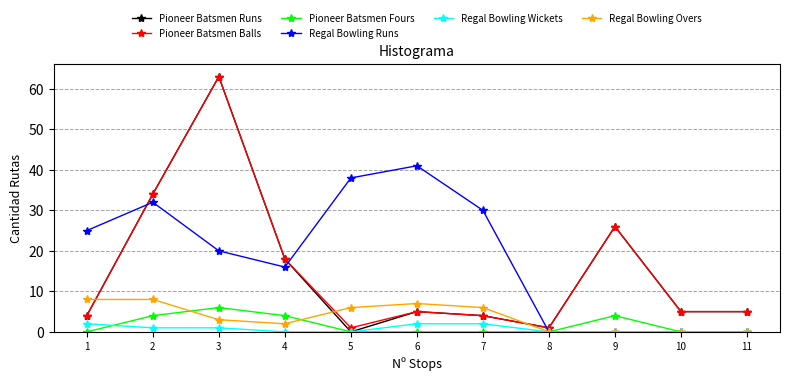

True or false: Pioneer Batsmen Fours has a value of 11 at 3.

False